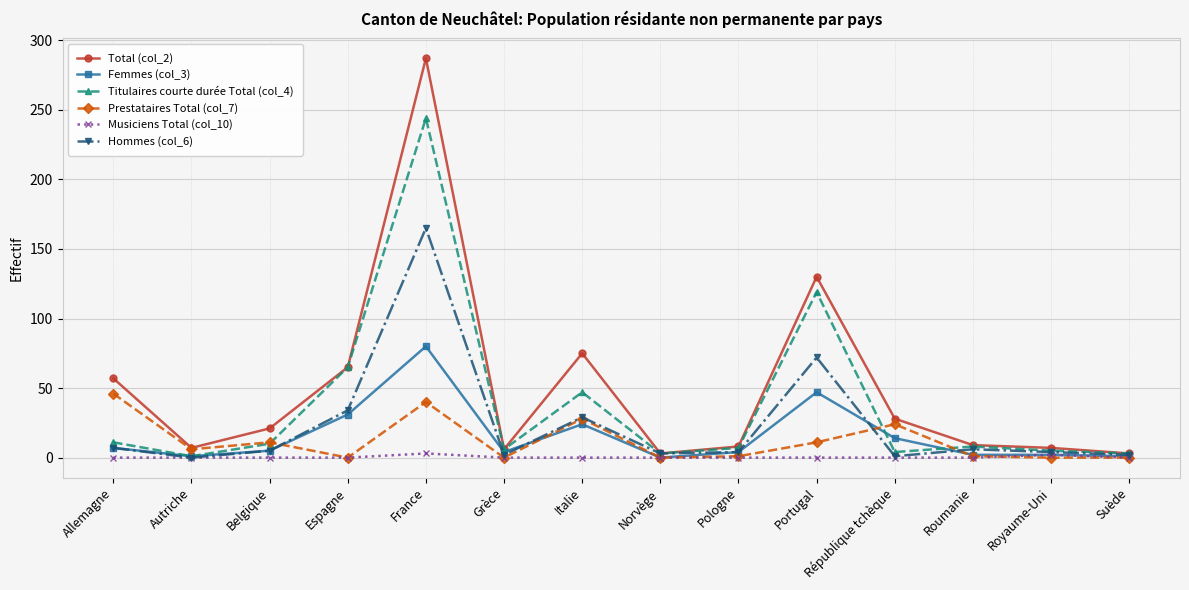

What is the label of the 2nd point from the left?

Autriche